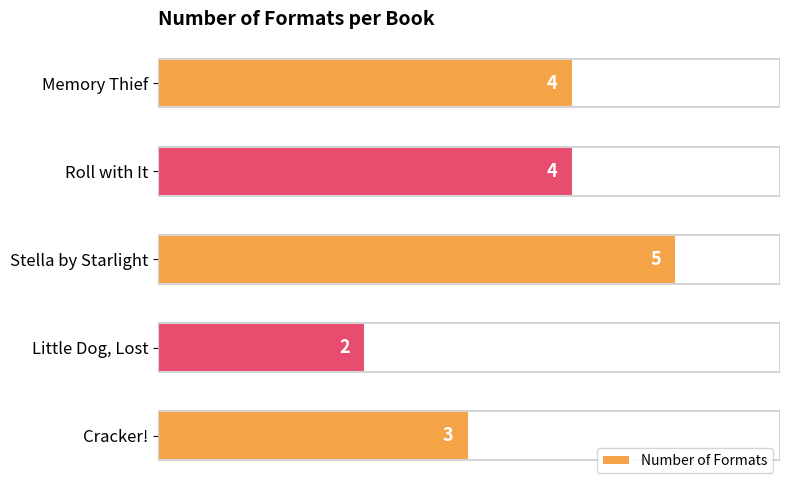

What is the difference between the maximum and minimum values?

3